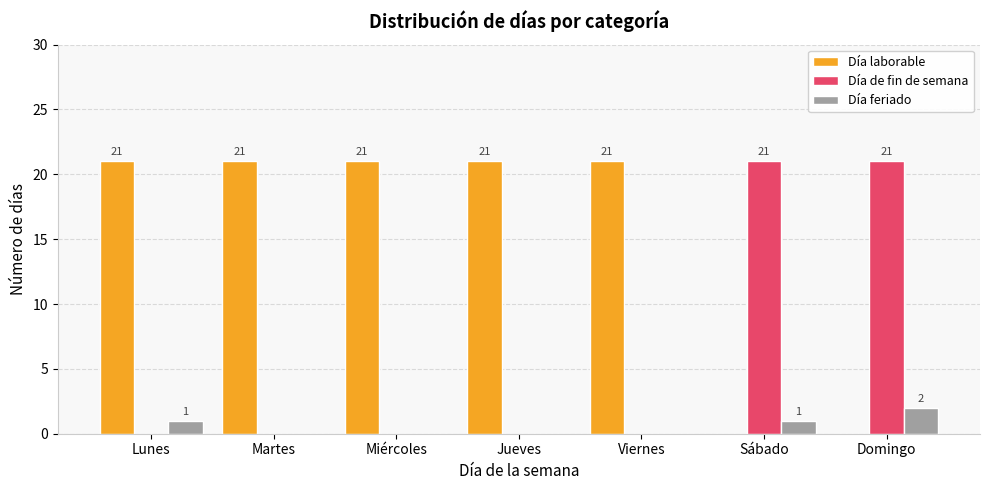

What is the sum of all Día de fin de semana values?

42